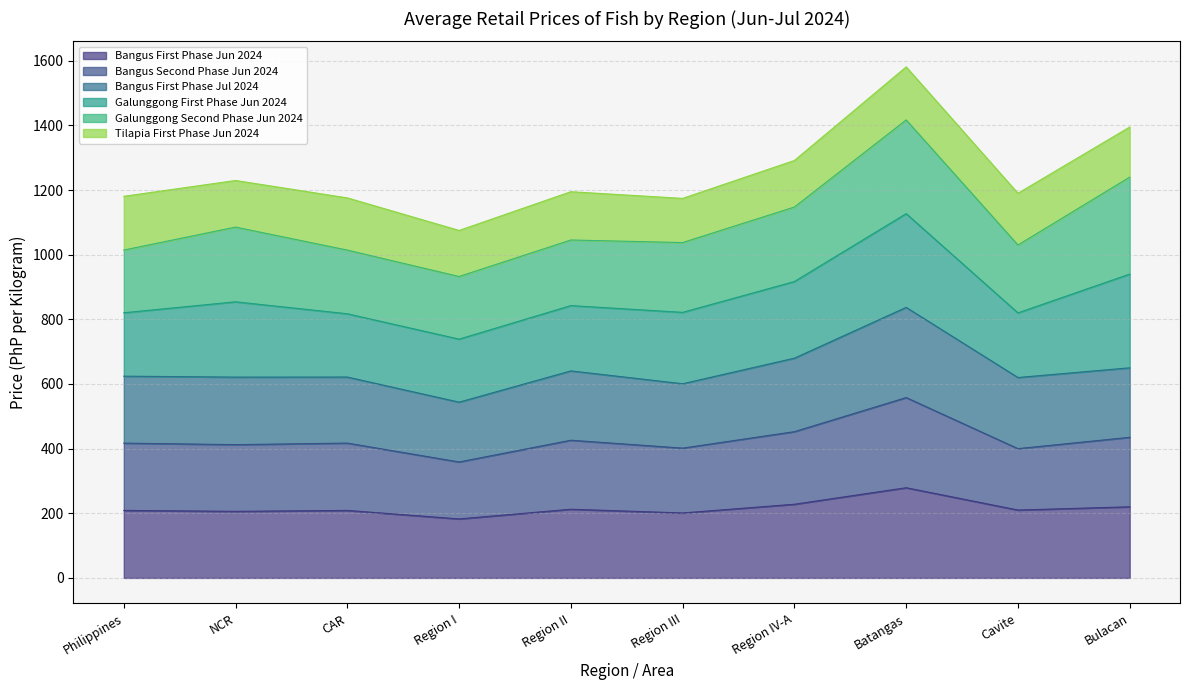

What is the label of the 4th point from the left?

Region I